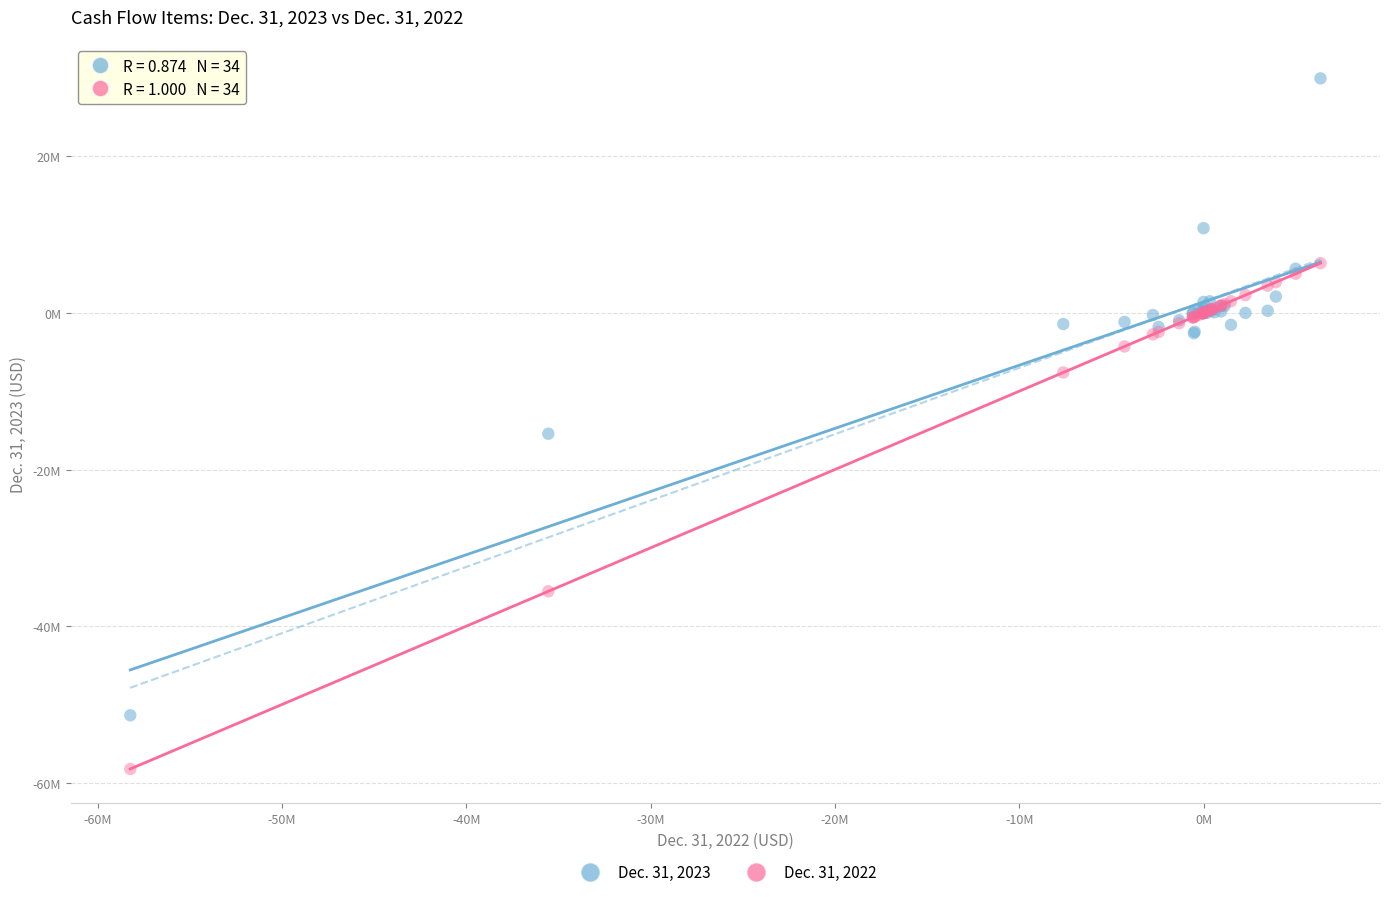

What are all the series names shown in the legend?

Dec. 31, 2023, Dec. 31, 2022